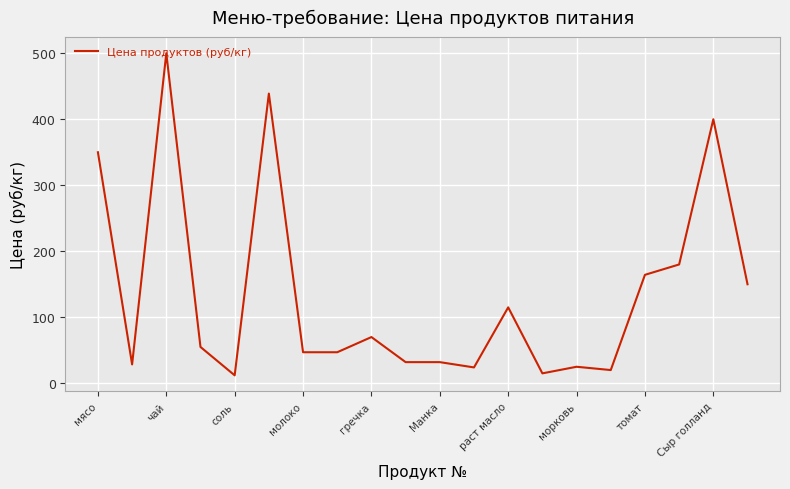

What is the maximum value shown in the chart?

500.0